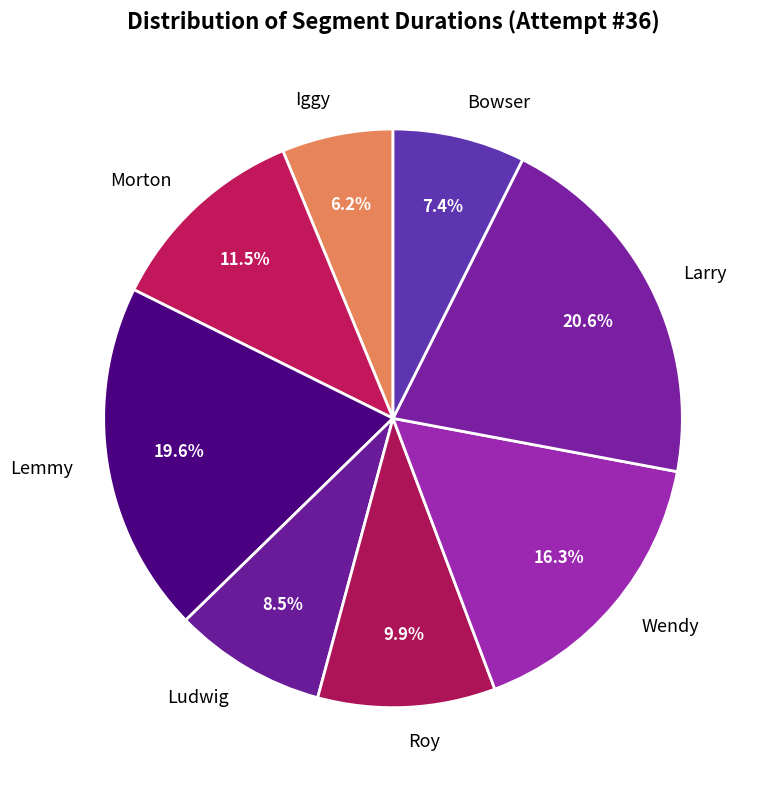

Rank the categories by value from highest to lowest.

Larry, Lemmy, Wendy, Morton, Roy, Ludwig, Bowser, Iggy